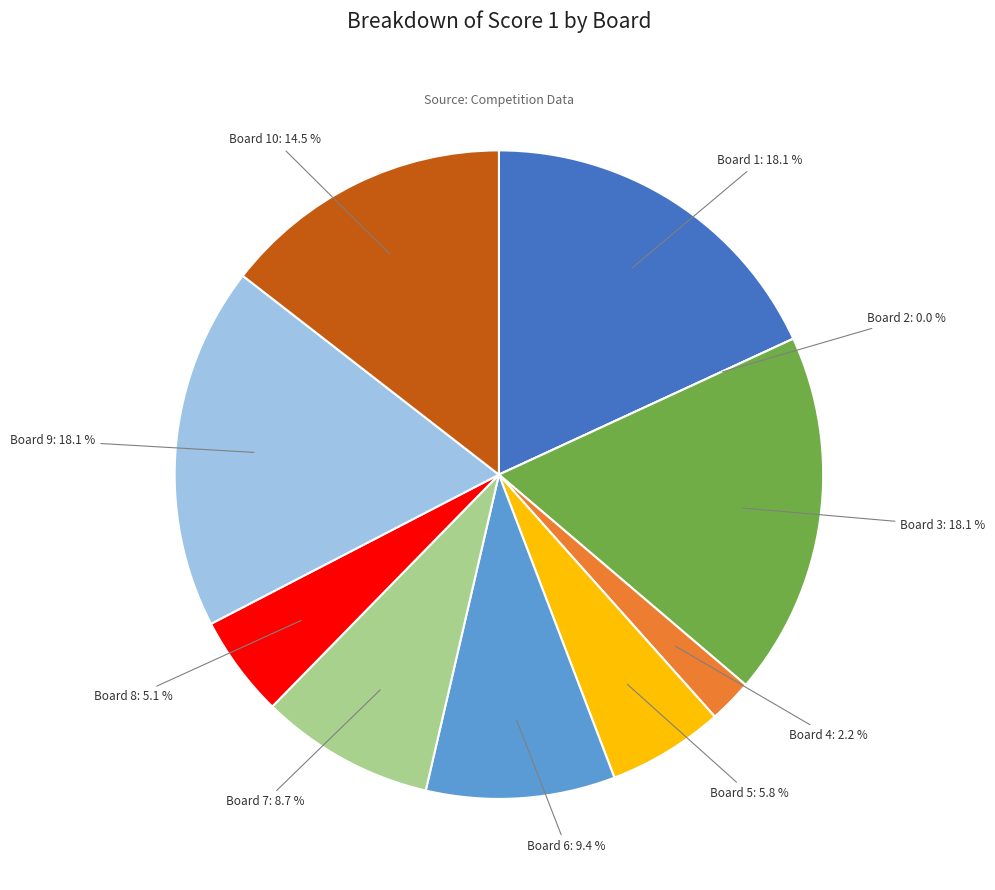

Which category has the smallest portion of the pie?

2